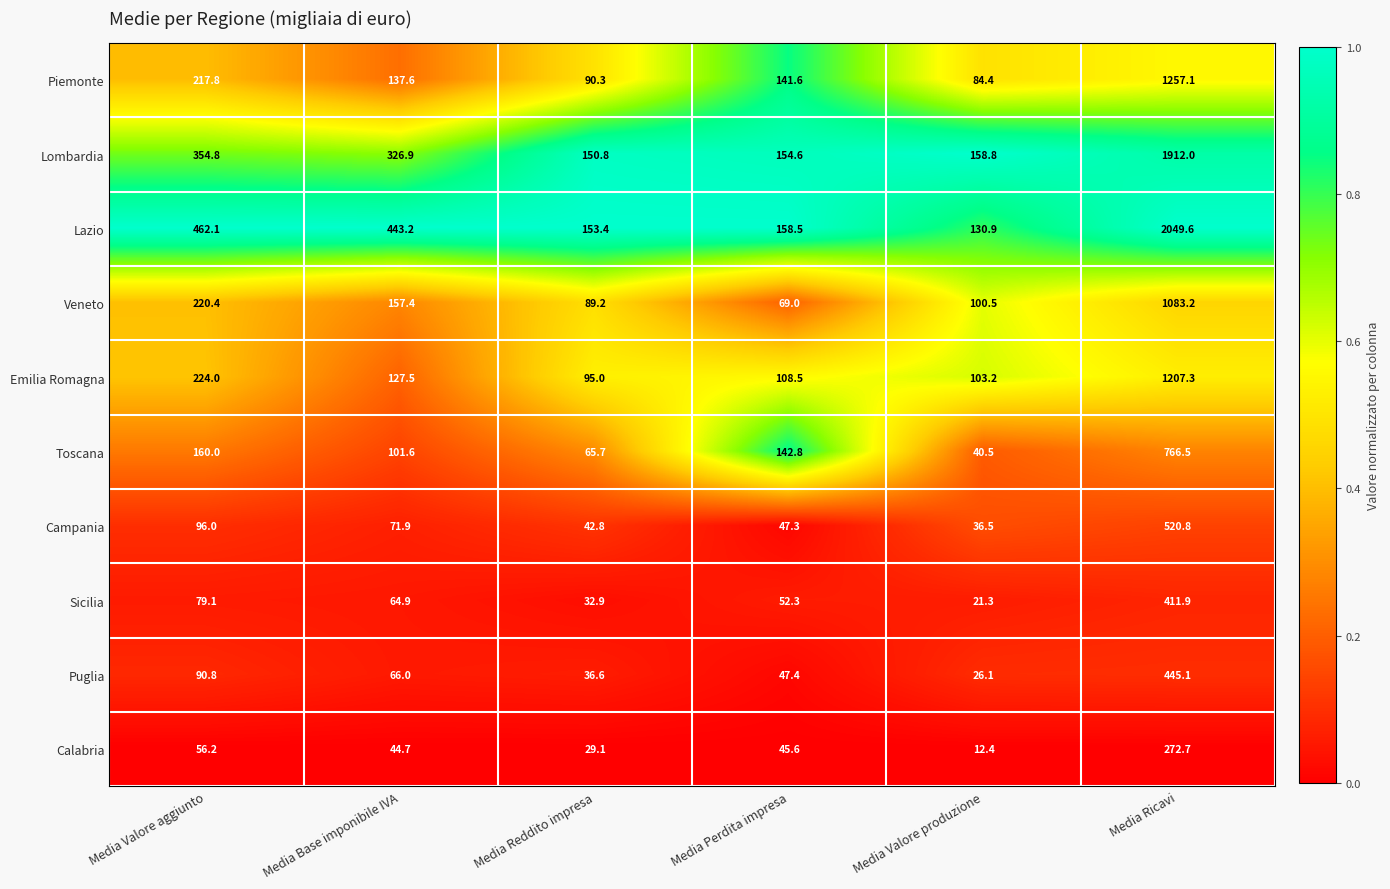

How many series are shown in this chart?

10